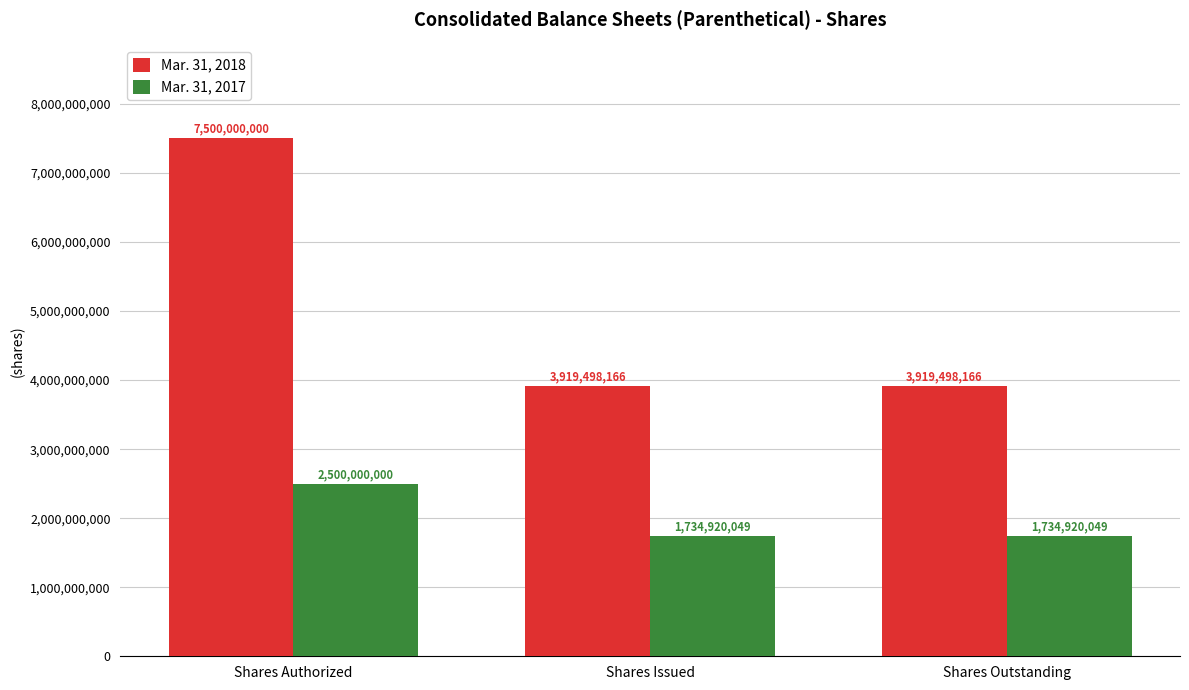

What is the label of the 2nd bar from the left?

Shares Issued